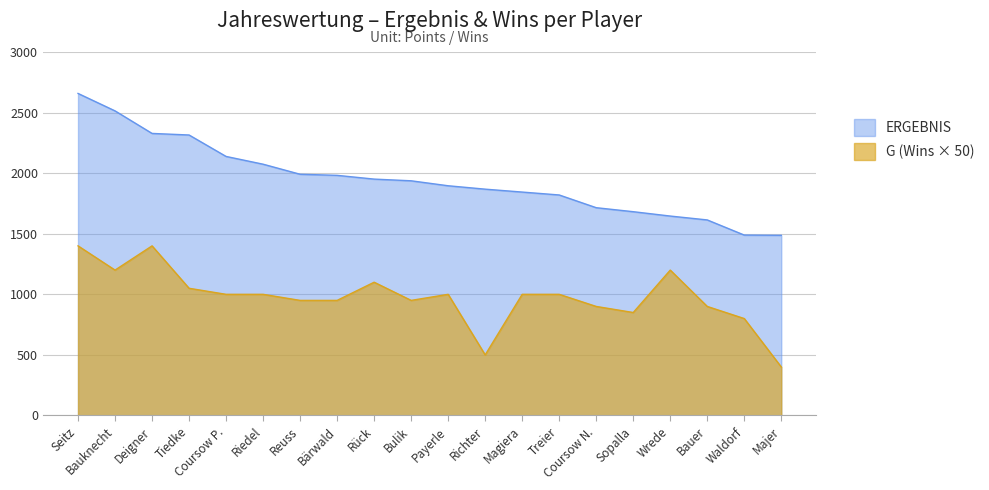

How many interior local valleys does the G (Wins) series have?

4